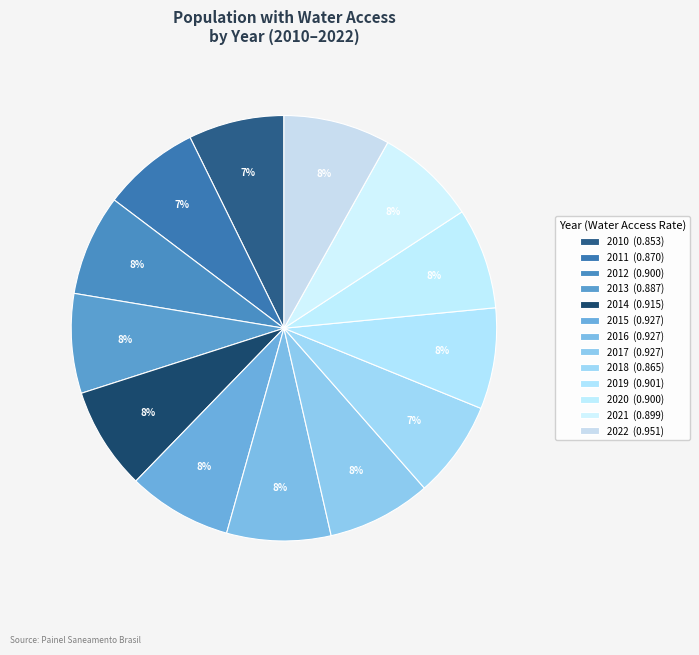

Is it true that 2016 is 8% of the pie?

True